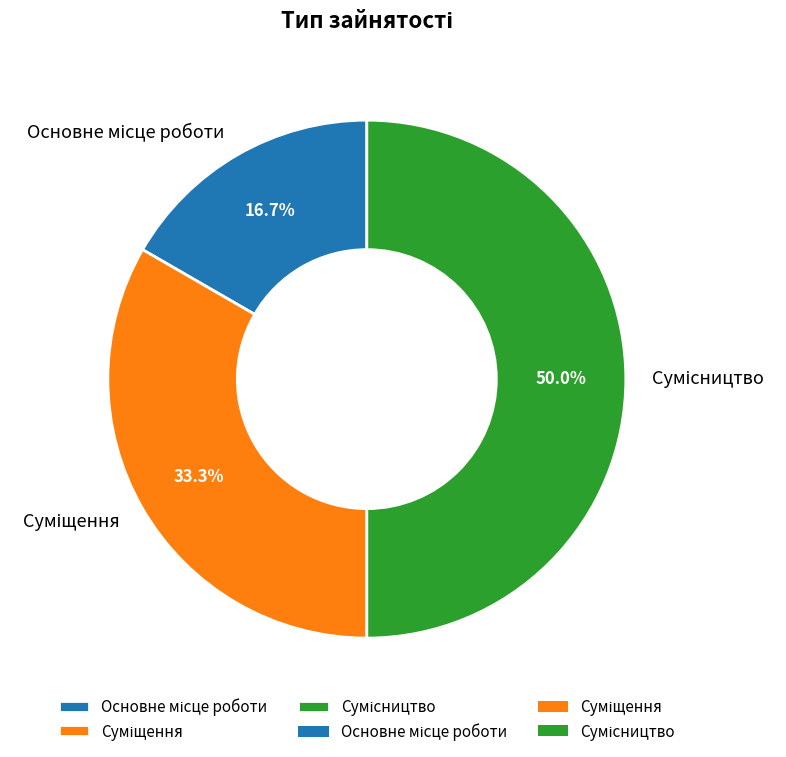

Count the number of slices in the pie.

3